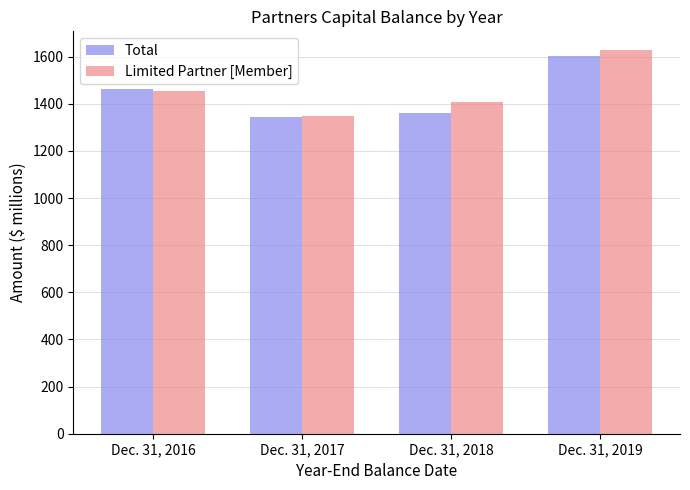

Are the bars horizontal?

No